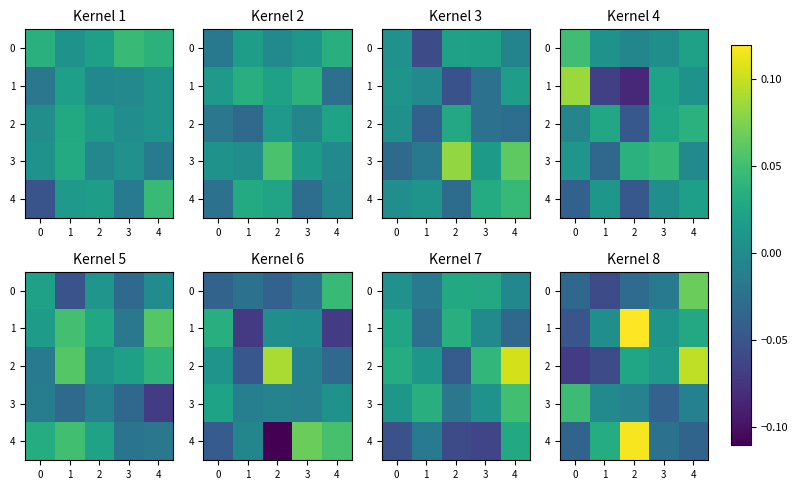

Between 4 and 2, which is larger?

4